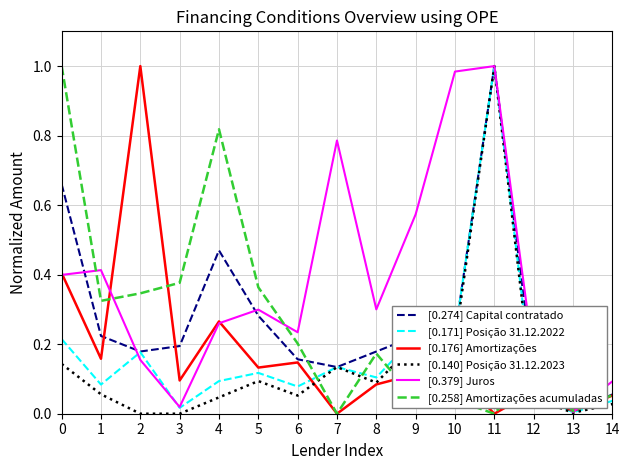

At how many categories does at least one series exceed 0?

15